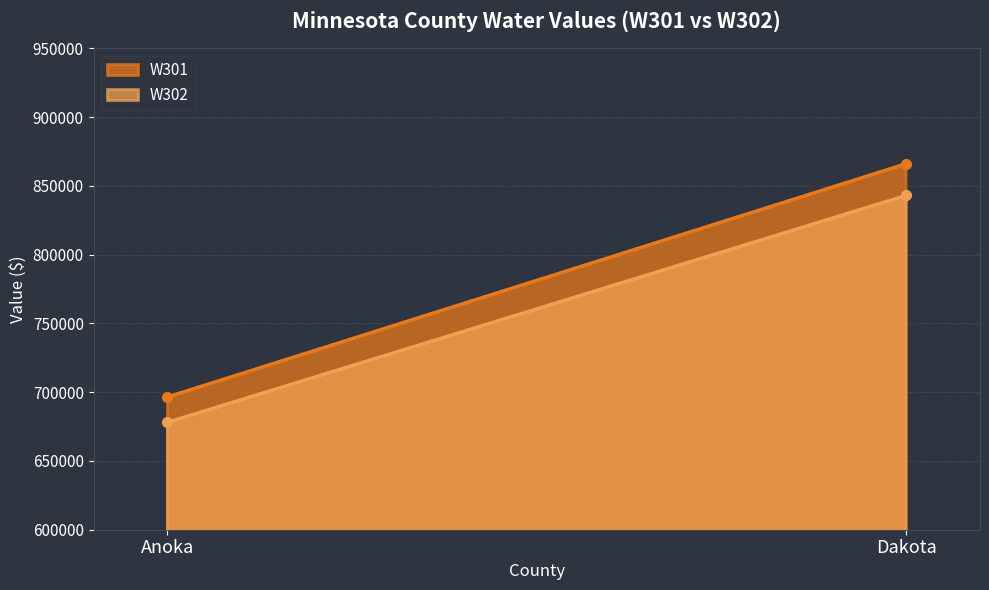

Which series has the largest range (max minus min)?

W301